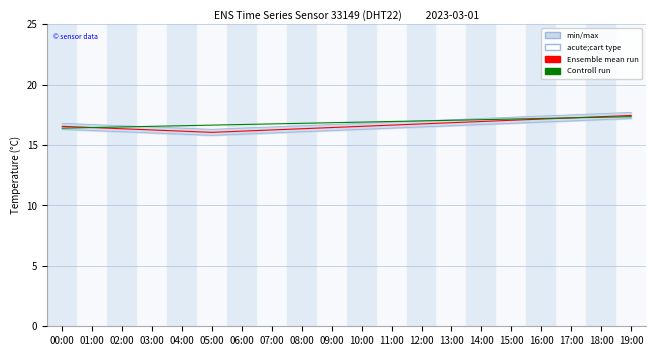

Where is Controll run nearest to the value 16?

00:00